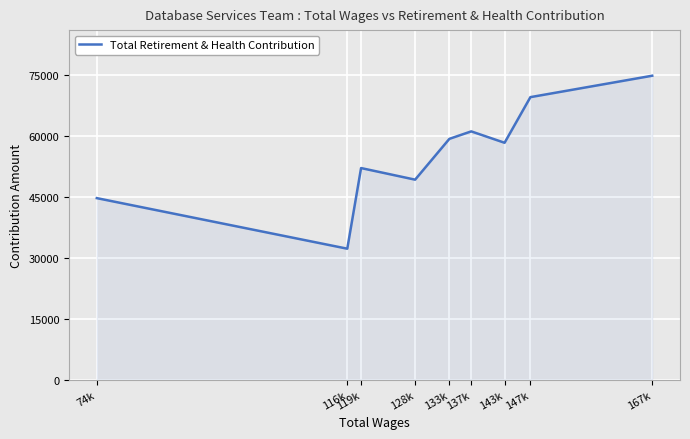

What is the greatest value displayed?

74829